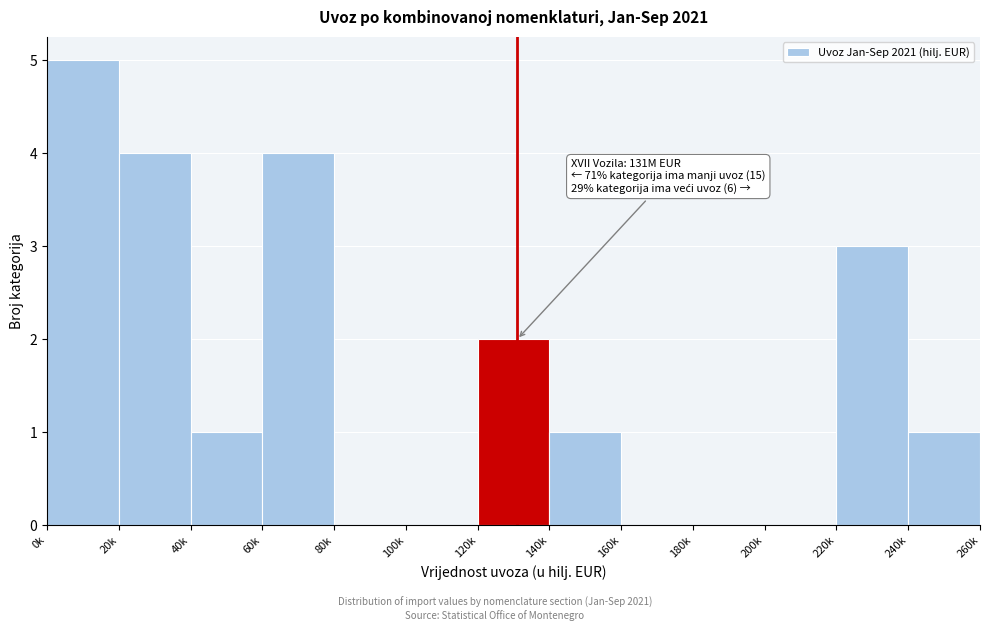

Reading left to right, extract all data points from this chart.

0k=5	20k=4	40k=1	60k=4	80k=0	100k=0	120k=2	140k=1	160k=0	180k=0	200k=0	220k=3	240k=1